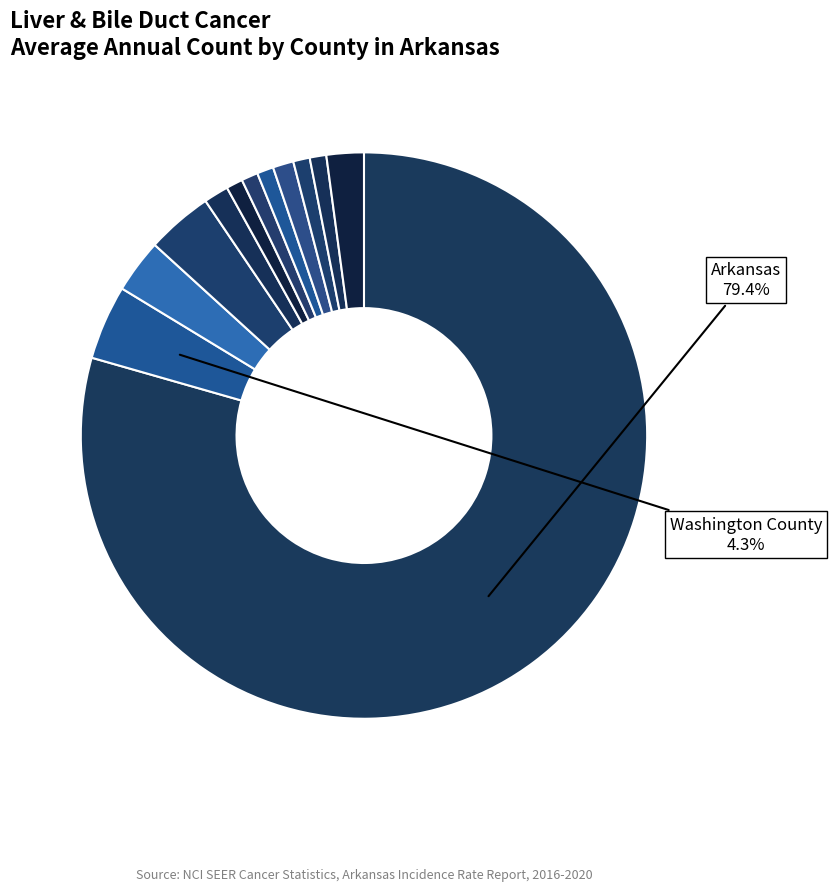

Which slice is the largest?

Arkansas